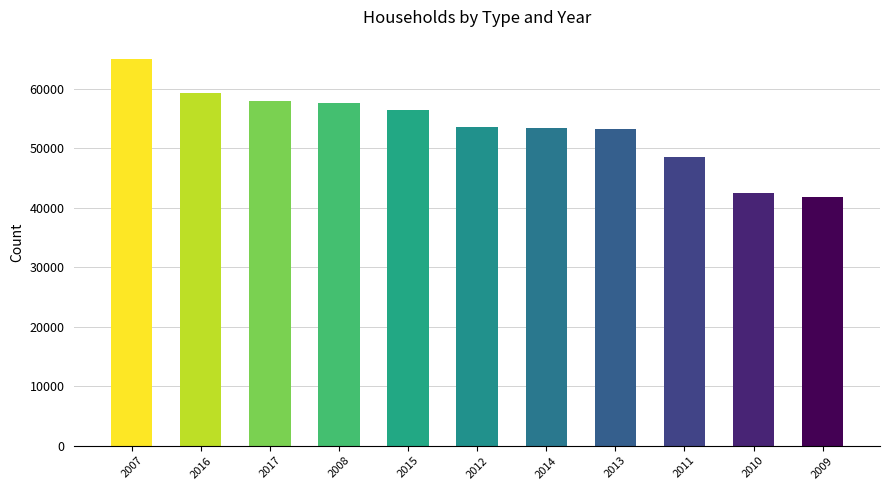

How many data points does each series have?

11